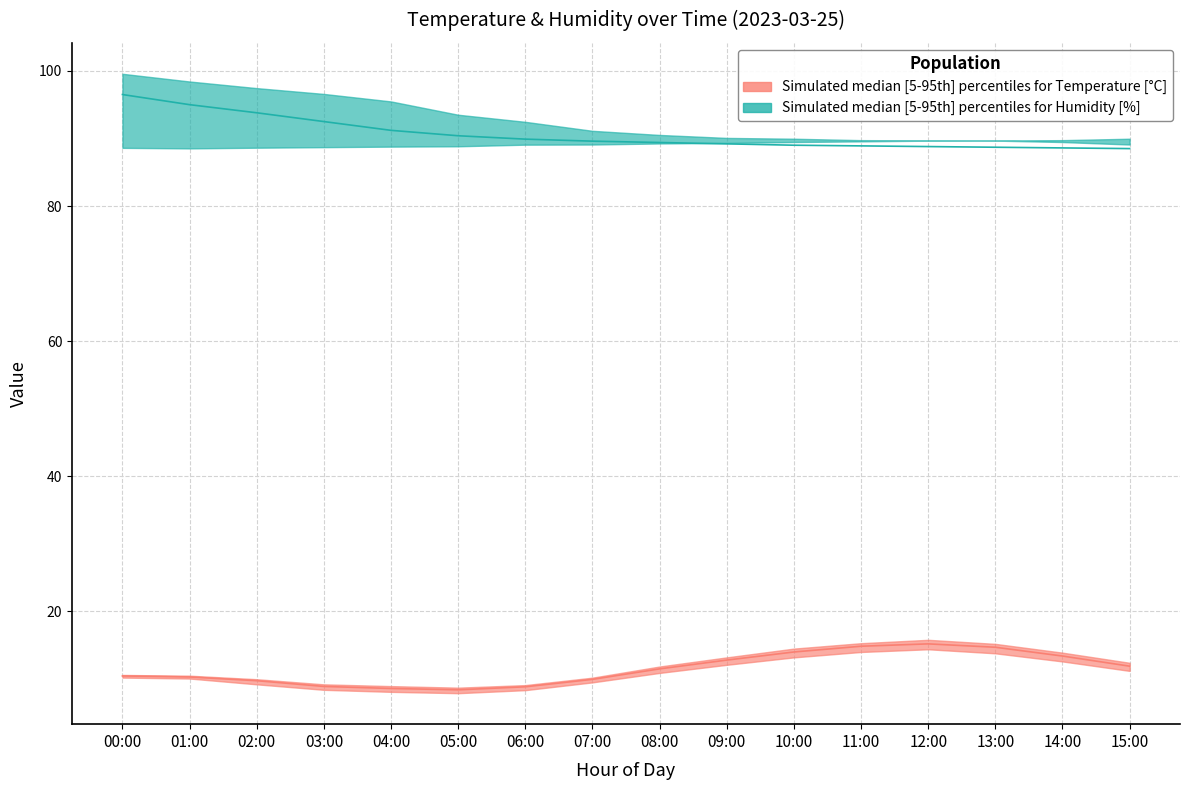

What is the average value of the humidity_median series?

90.6